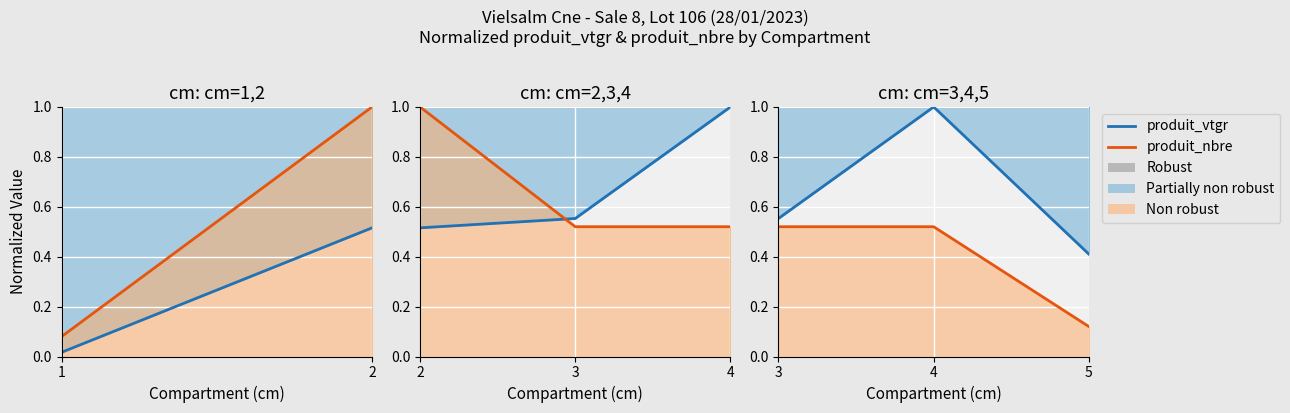

Which series has the largest total across all categories?

produit_vtgr (norm)